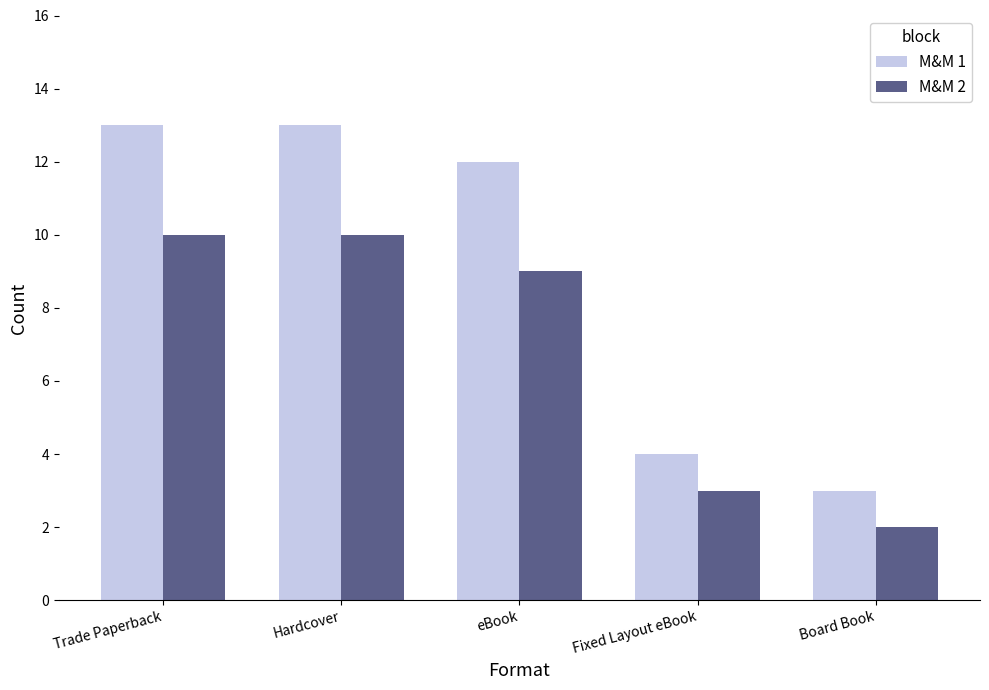

What is the label of the 3rd bar from the left?

eBook